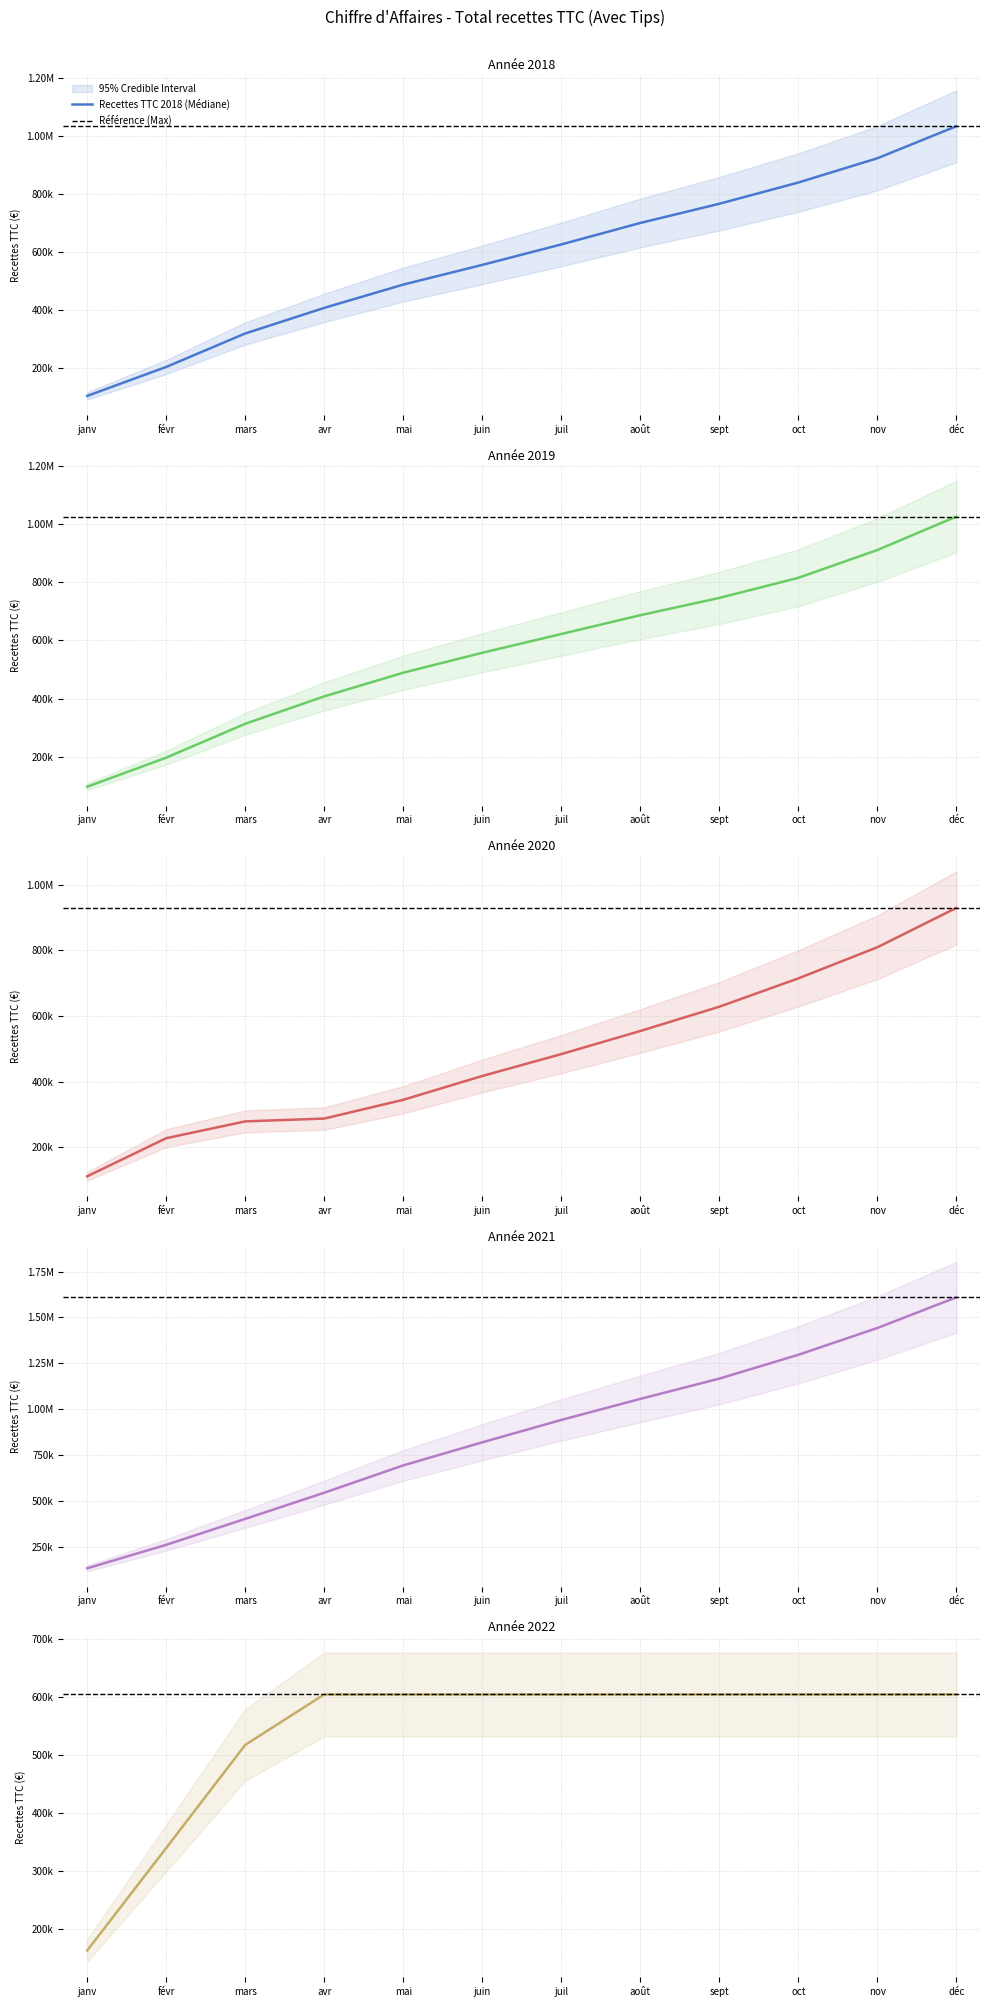

Which series has the largest total across all categories?

2021